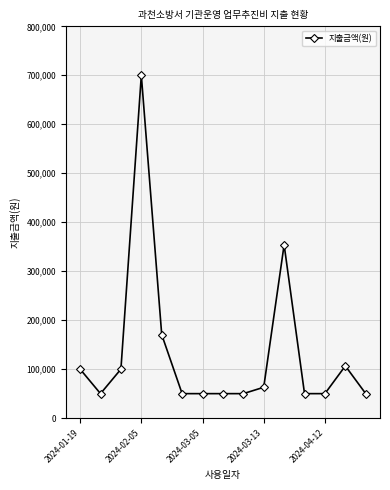

Reading left to right, what are all the values shown in this chart?

100000	50000	100000	700000	170500	50000	50000	50000	50000	63000	354000	50000	50000	106600	50000